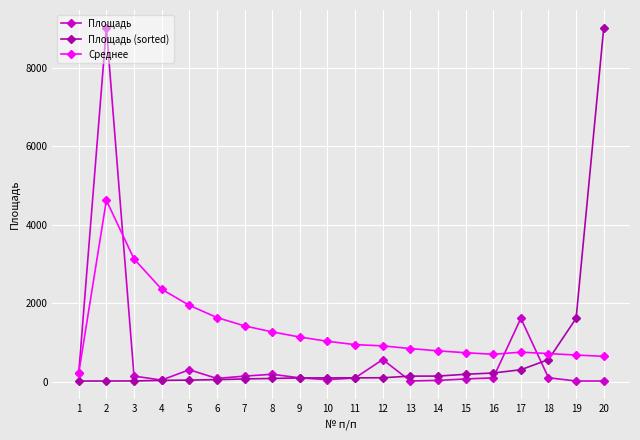

What is the approximate value of Среднее at 2?

4625.8